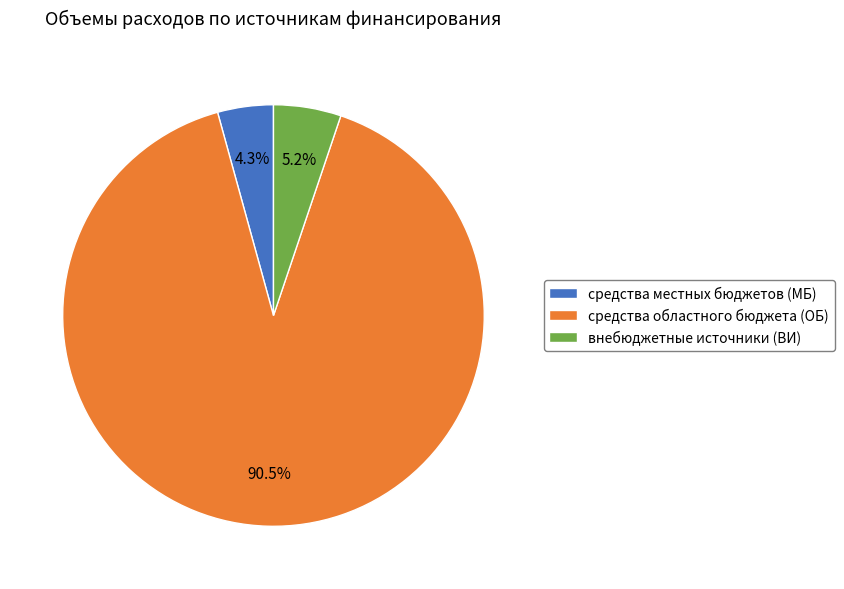

What percentage do средства местных бюджетов (МБ) and средства областного бюджета (ОБ) together represent?

94.8%